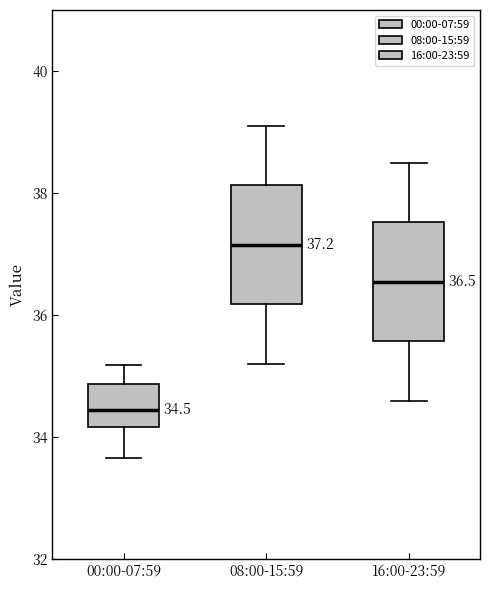

Which box's median line is the lowest?

00:00-07:59